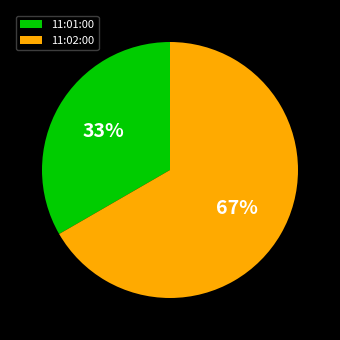

Which category accounts for the majority?

11:02:00